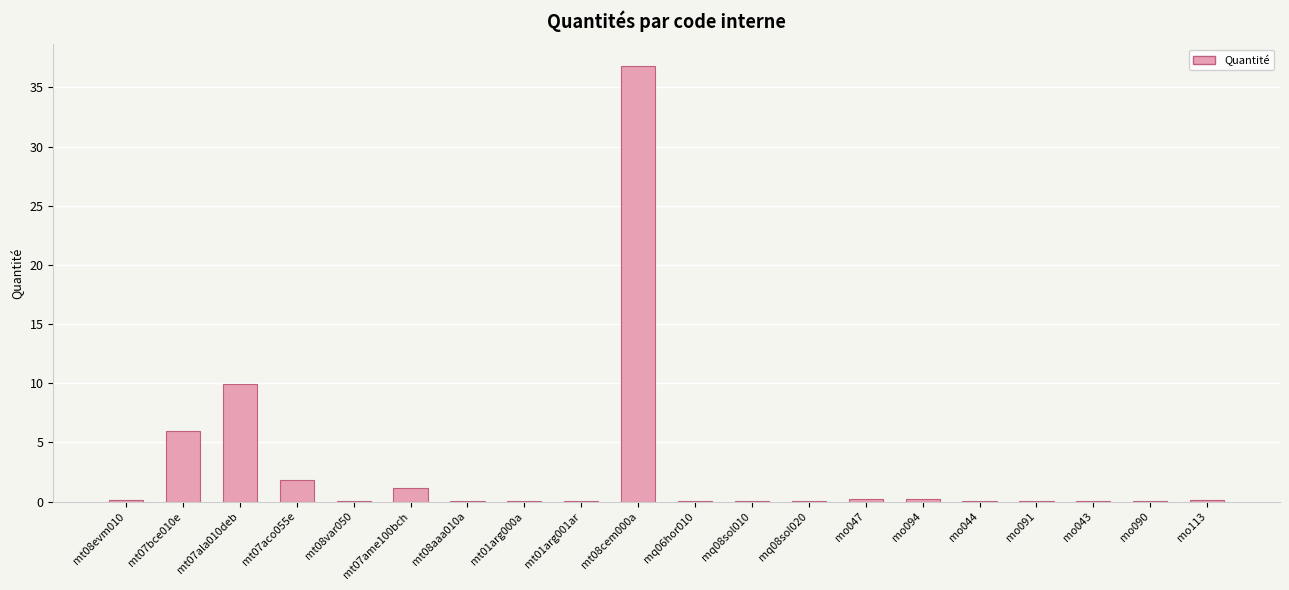

True or false: the data shows 0.0 at mq08sol020.

True